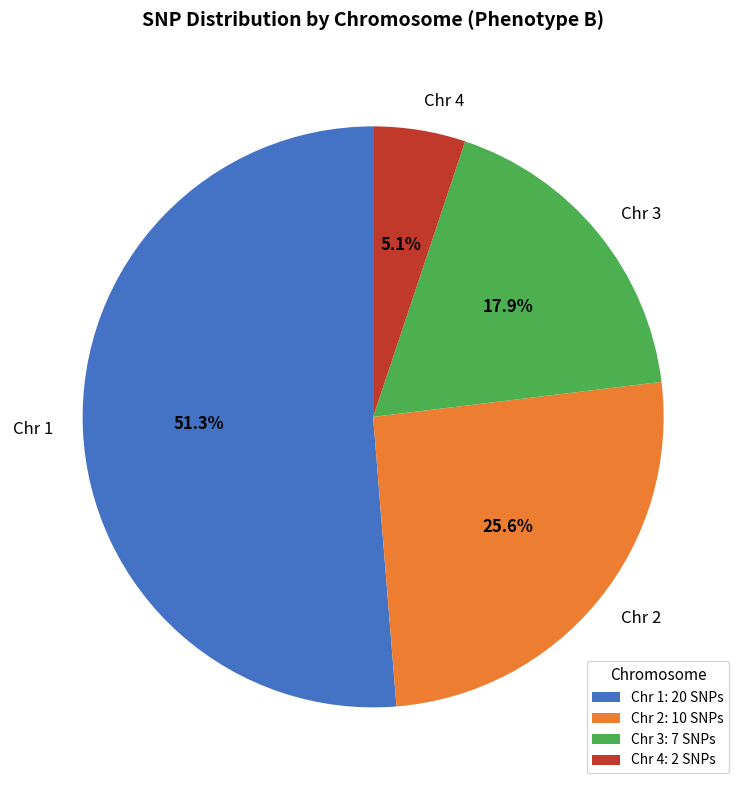

How many slices are in this pie chart?

4